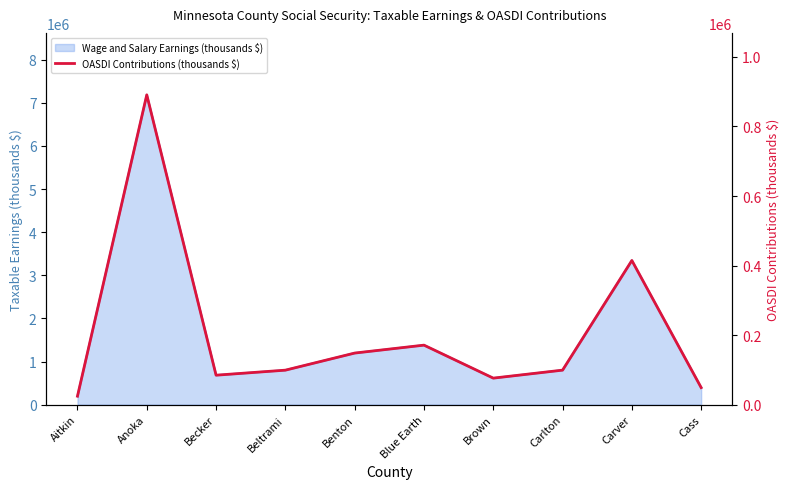

What is the label of the 9th point from the right?

Anoka